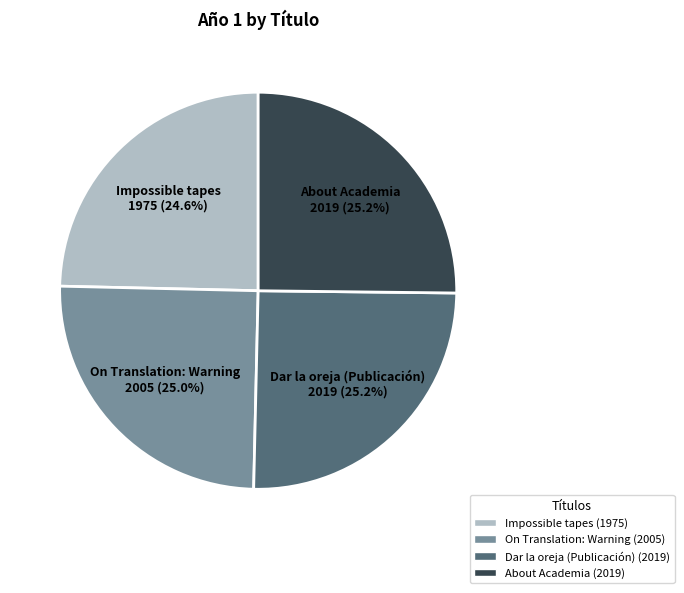

Combined, what portion of the pie is Dar la oreja (Publicación) and Impossible tapes?

49.8%